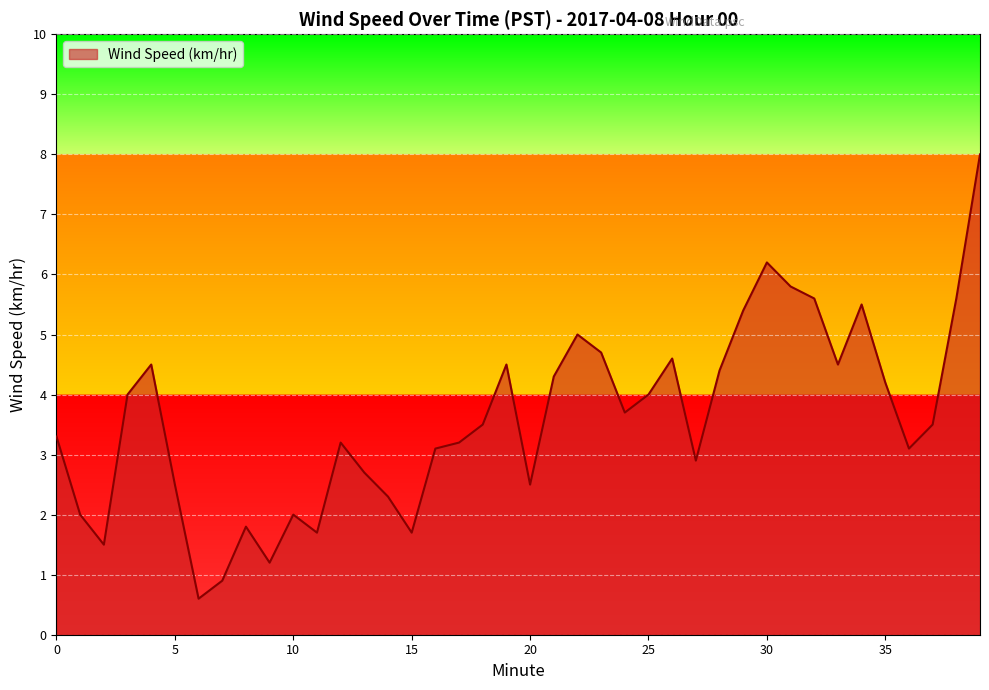

Count the number of categories in the chart.

40